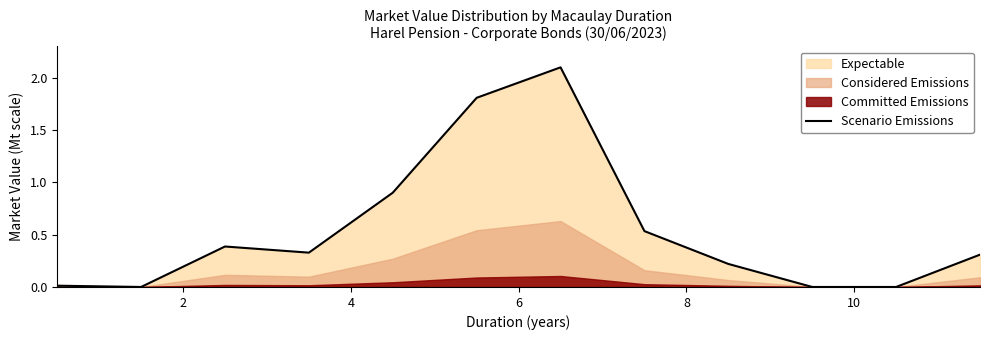

What is the maximum value shown in the chart?

2.1